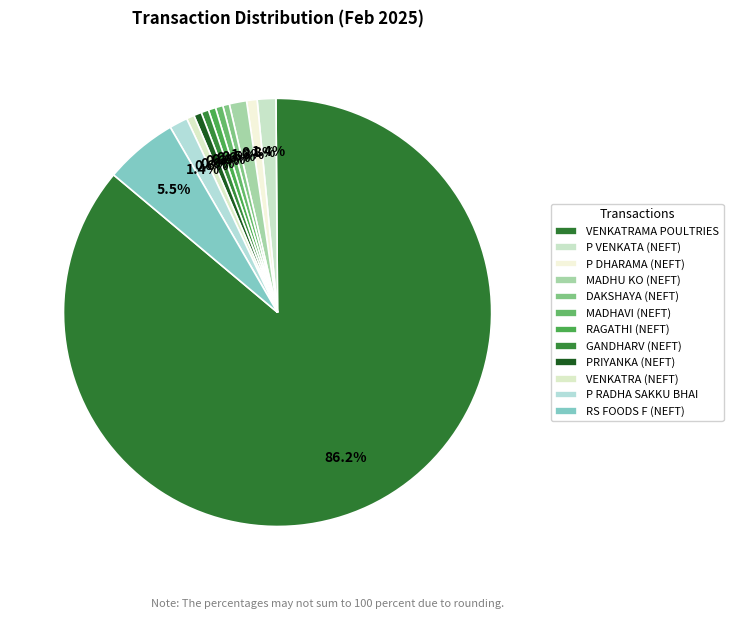

How many slices are in this pie chart?

12